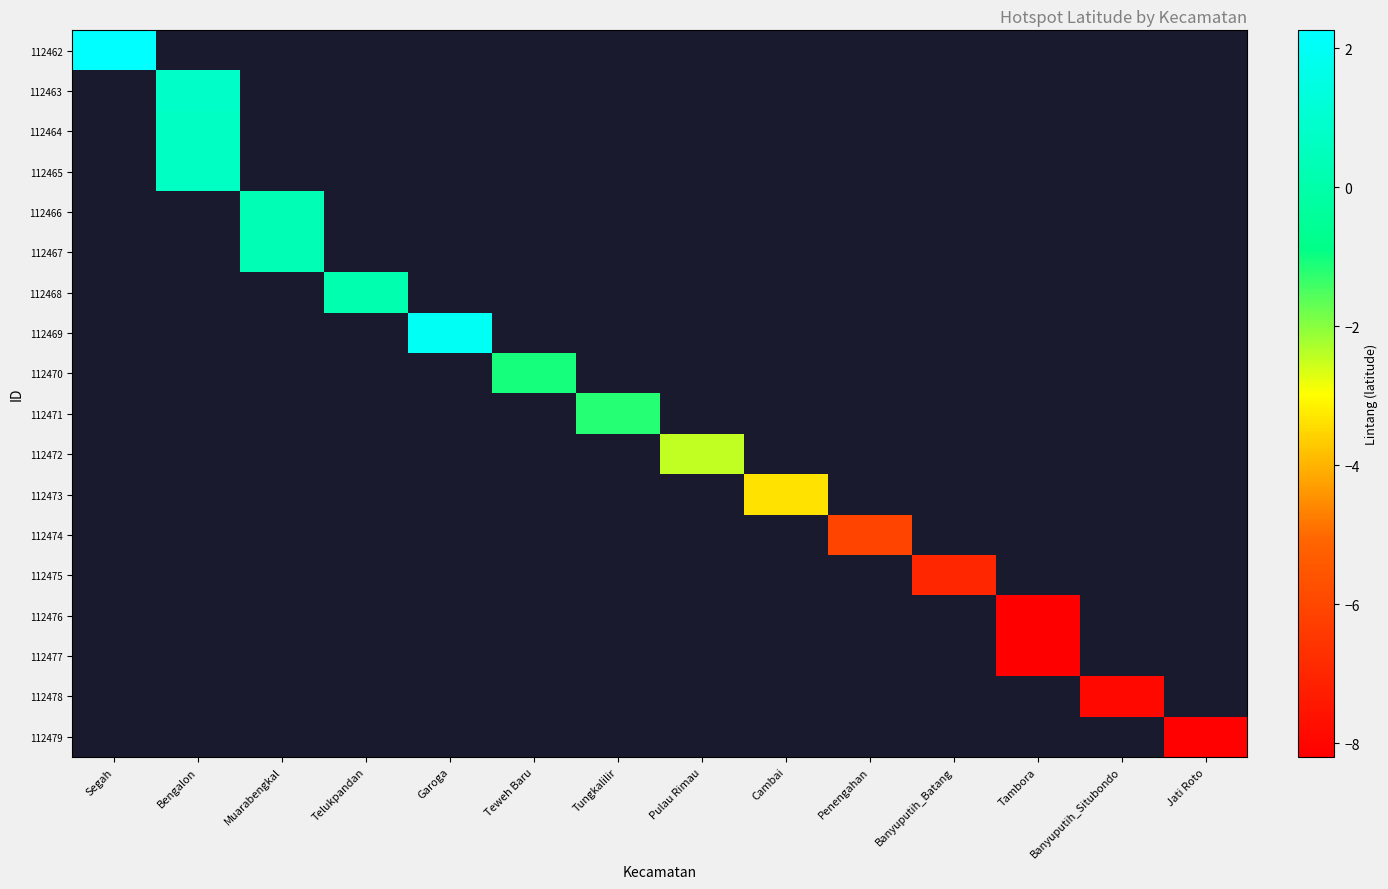

List the series in order of their peak value, highest first.

112462, 112463, 112464, 112465, 112466, 112467, 112468, 112469, 112470, 112471, 112472, 112473, 112474, 112475, 112476, 112477, 112478, 112479